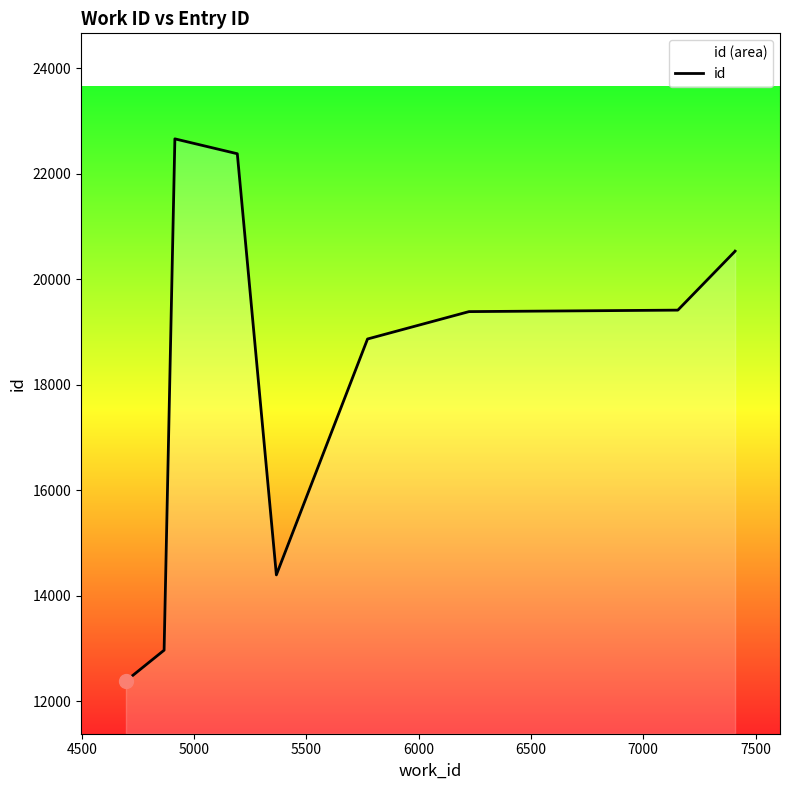

True or false: there are more than 2 points higher than both neighbors.

False